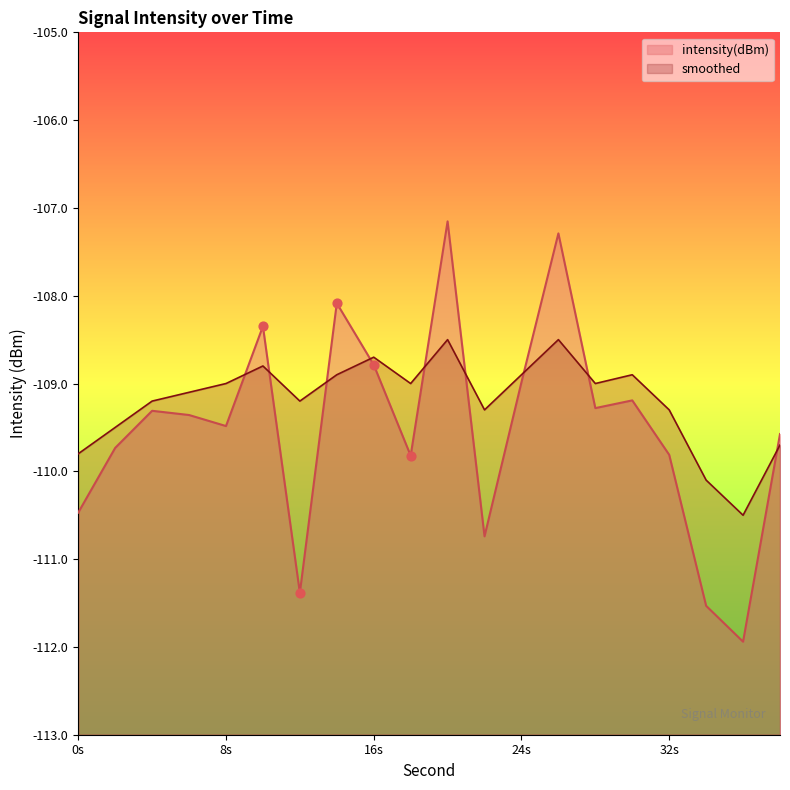

Is the value of intensity(dBm) at 34 greater than the value of smoothed at 4?

No